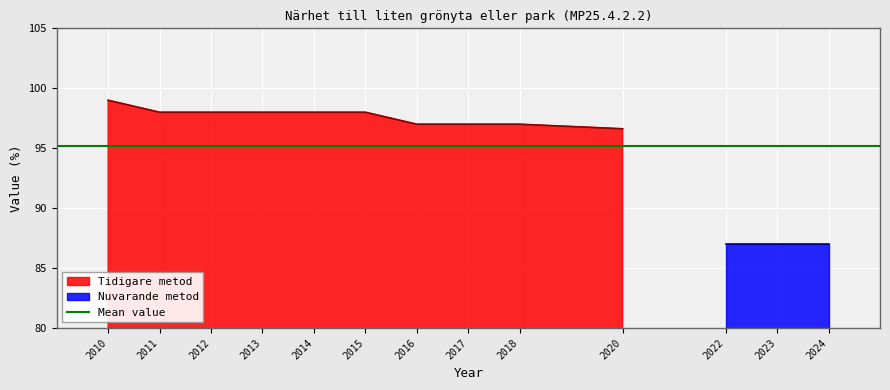

What is the difference between the maximum and minimum values?

2.4